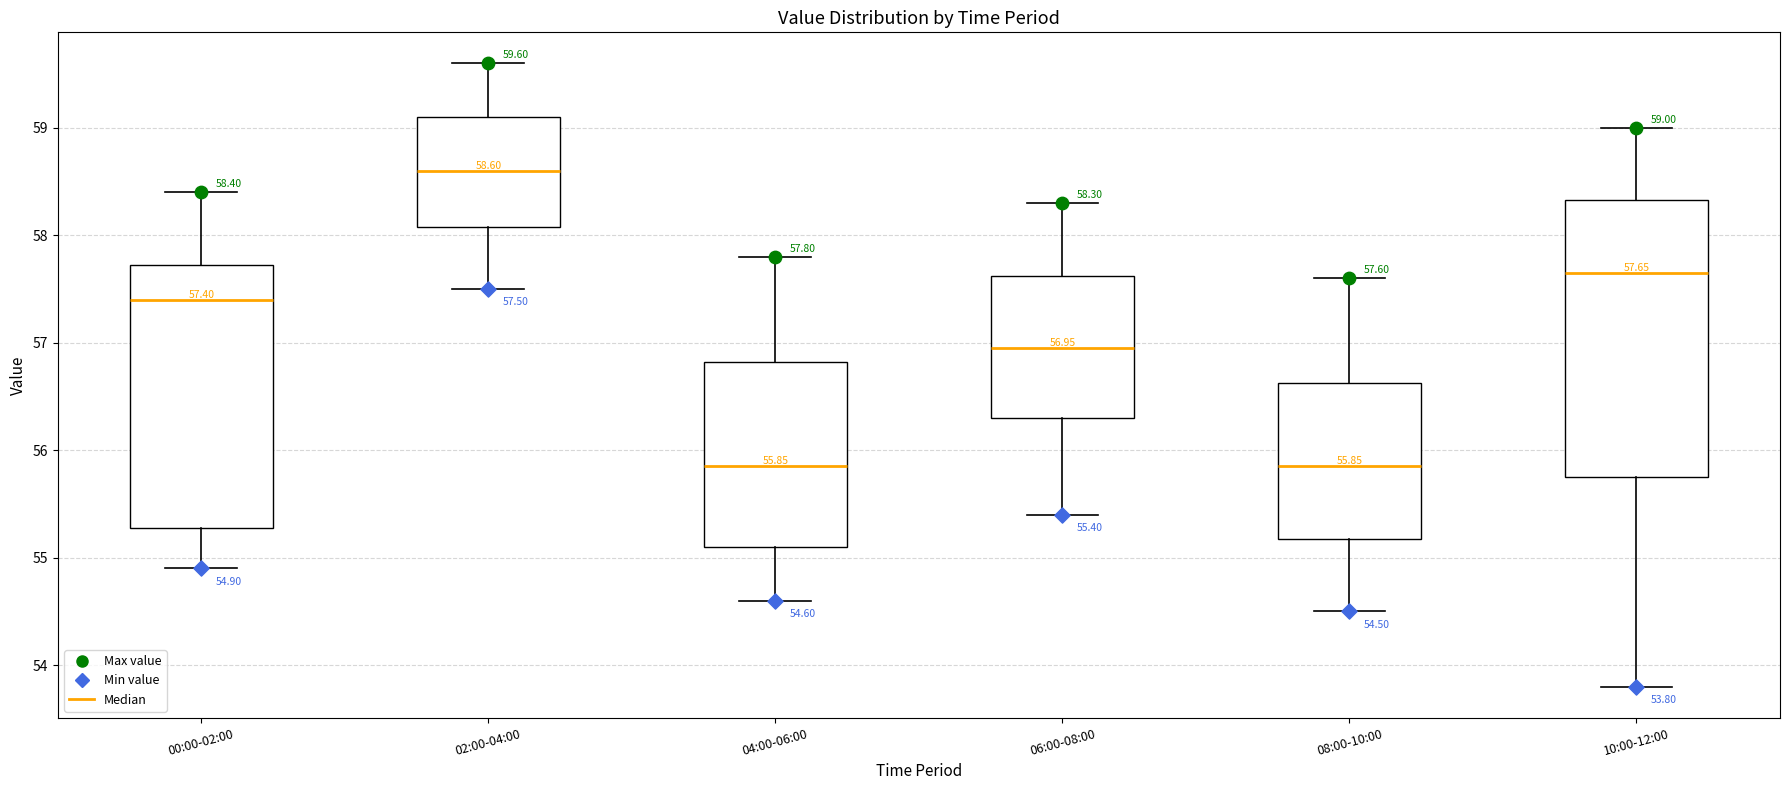

Comparing the boxes themselves (not the whiskers), which one is the tallest?

10:00-12:00